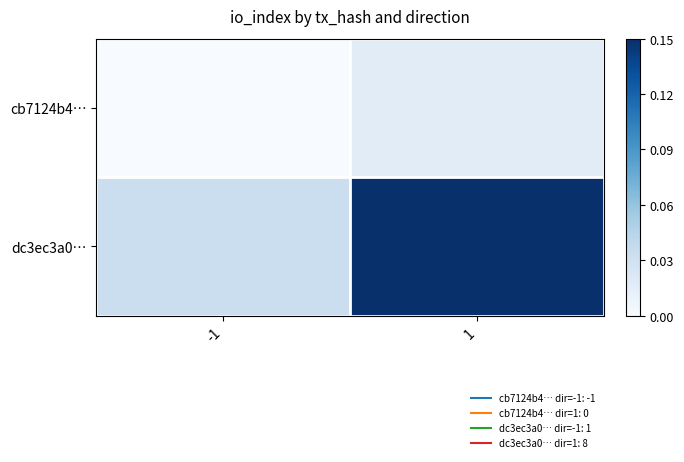

Which series has the largest total across all categories?

dc3ec3a0…